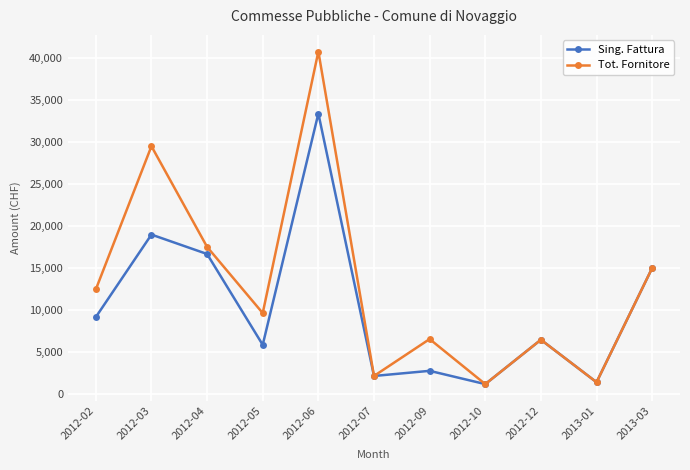

Rank the series by their average value, from highest to lowest.

Tot. Fornitore, Sing. Fattura